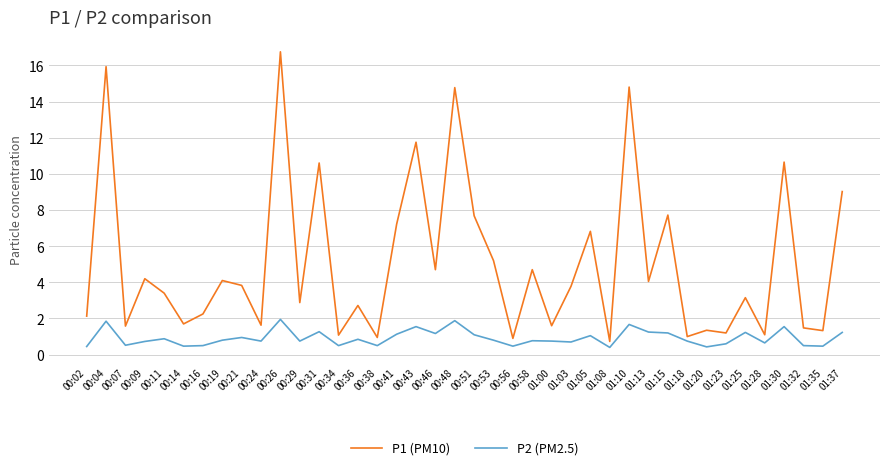

Which series has the largest total across all categories?

P1 (PM10)